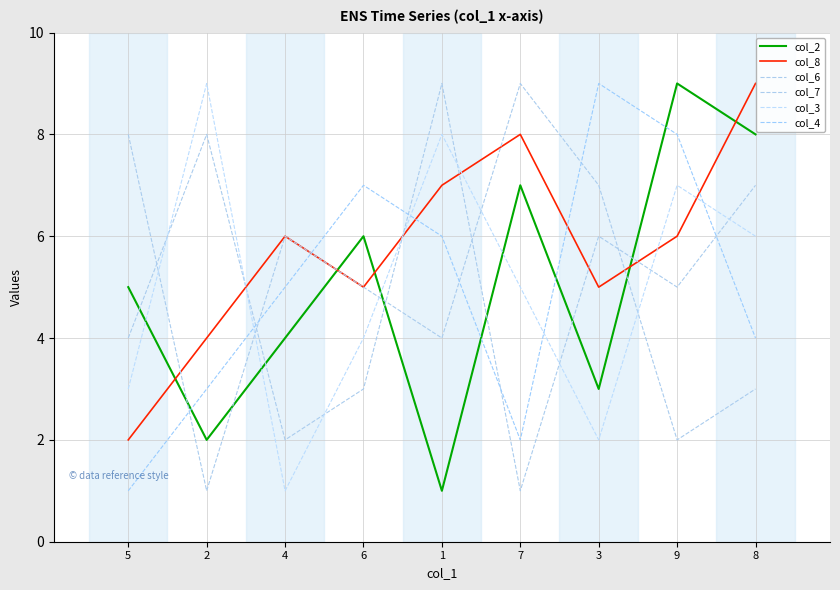

What is the approximate value of col_8 at 5?

2